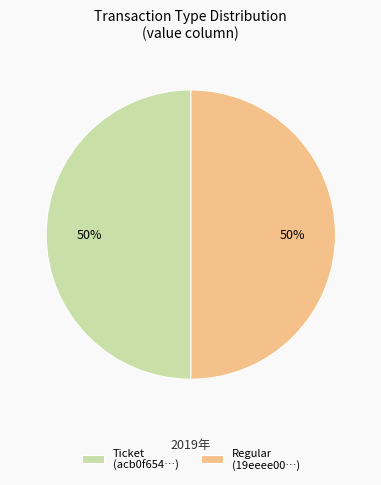

True or false: Ticket (acb0f654…) accounts for 50% of the total.

True